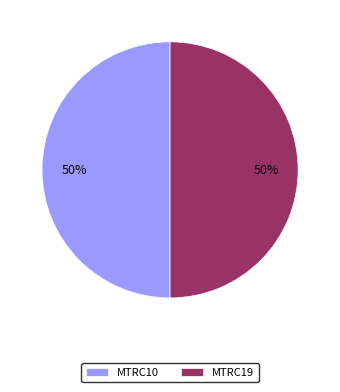

Do MTRC10 and MTRC19 together represent more than half of the pie?

Yes